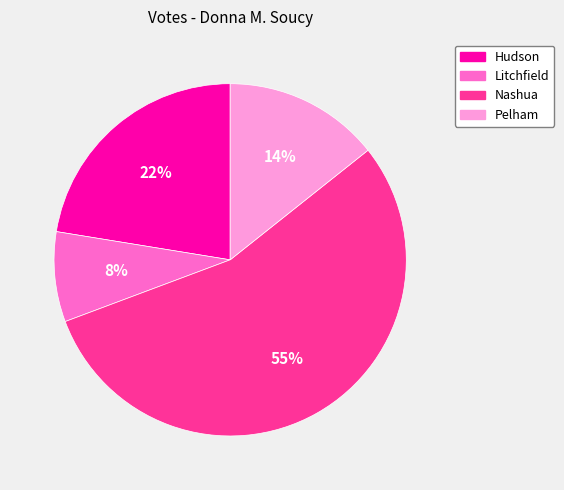

Combined, do Hudson and Nashua account for over 50%?

Yes